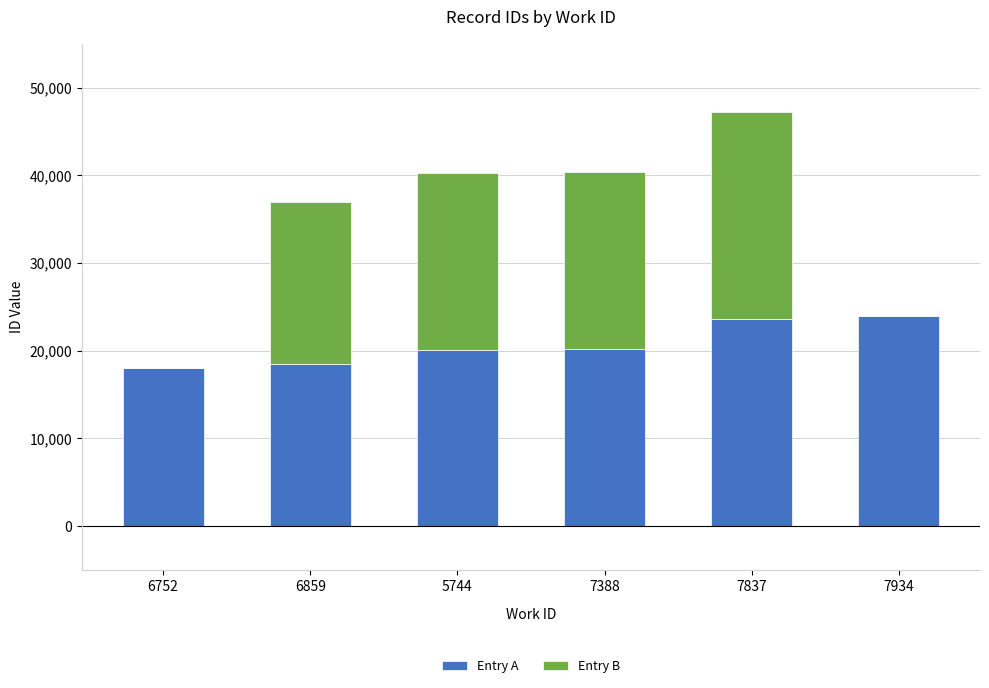

At which label is Entry A closest to 20970?

7388